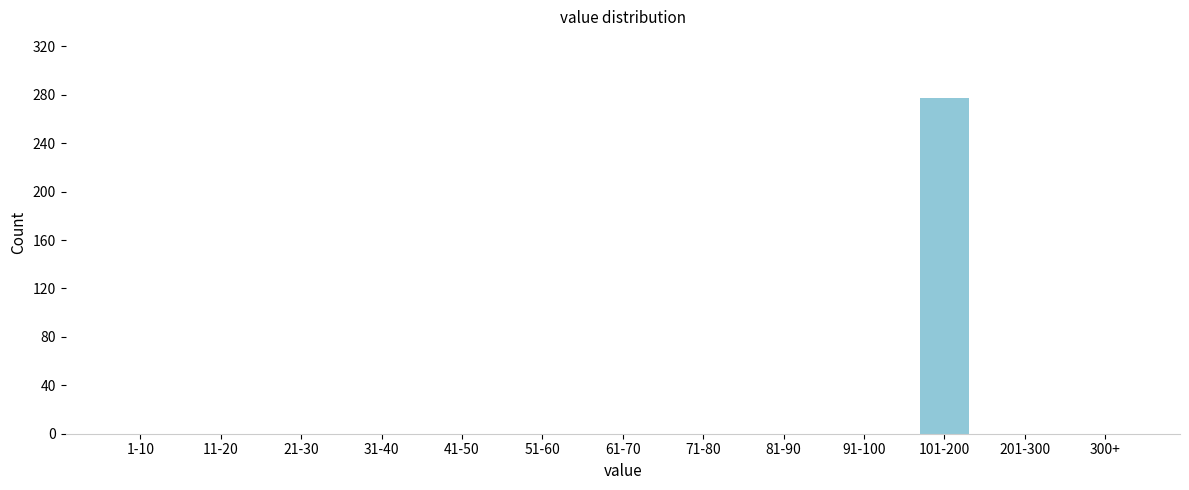

Reading left to right, transcribe all the data shown in this chart.

1-10=0	11-20=0	21-30=0	31-40=0	41-50=0	51-60=0	61-70=0	71-80=0	81-90=0	91-100=0	101-200=277	201-300=0	300+=0